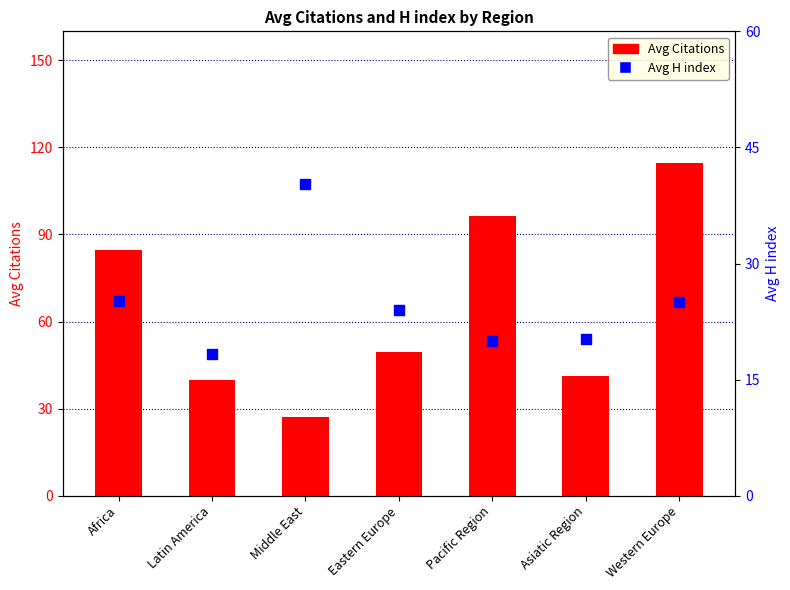

Which series has the widest spread of Y values?

Avg Citations